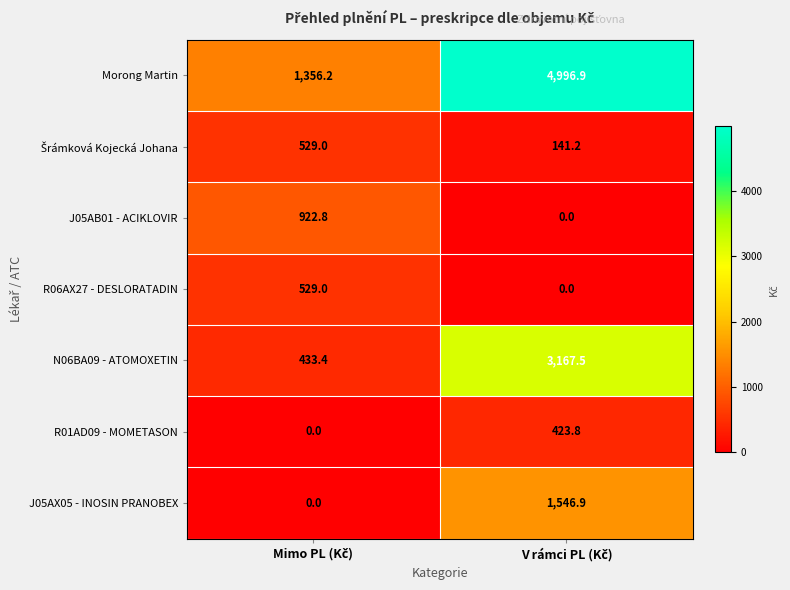

Which series has the widest spread of values?

Morong Martin